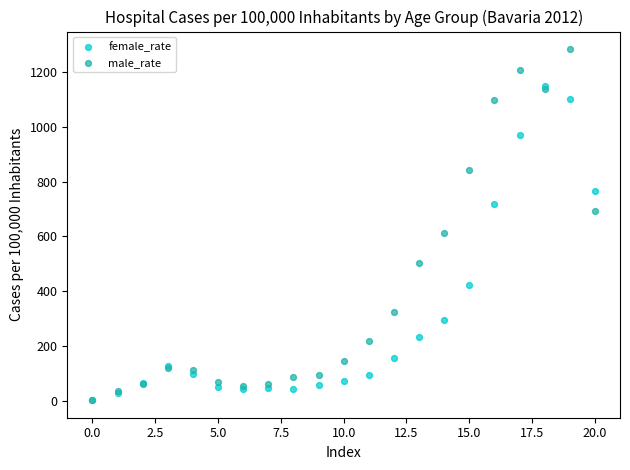

Across all series, what Y value is closest to 643?

613.4